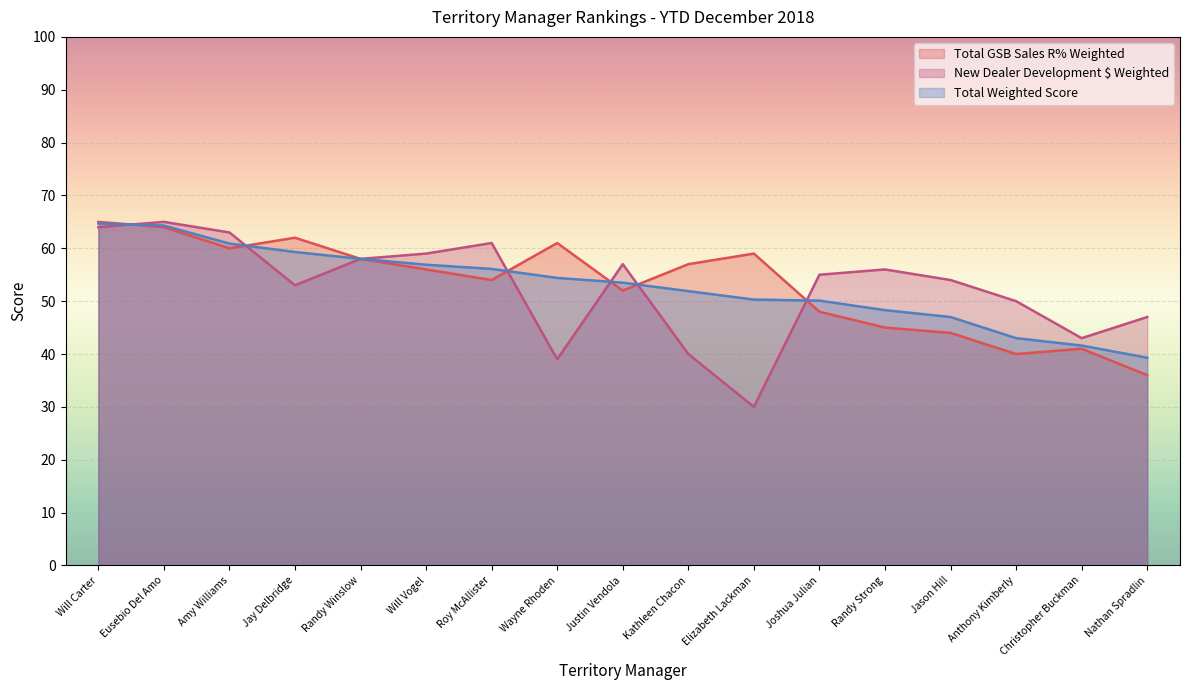

True or false: Total Weighted Score has a value of 58.0 at Randy Winslow.

True